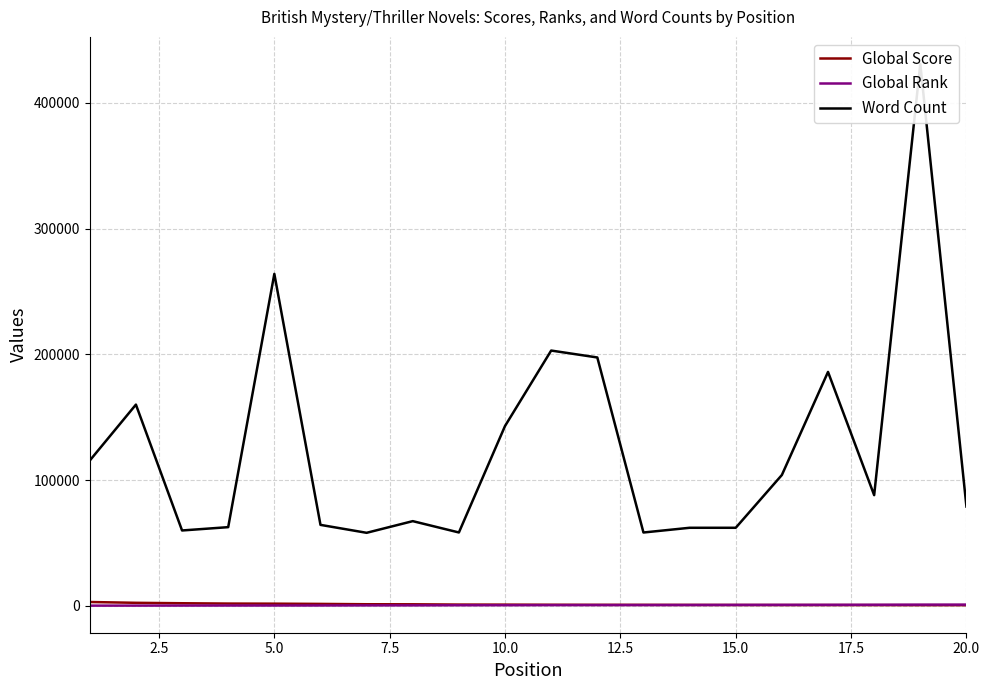

True or false: Word Count has more than 0 interior local peaks.

True